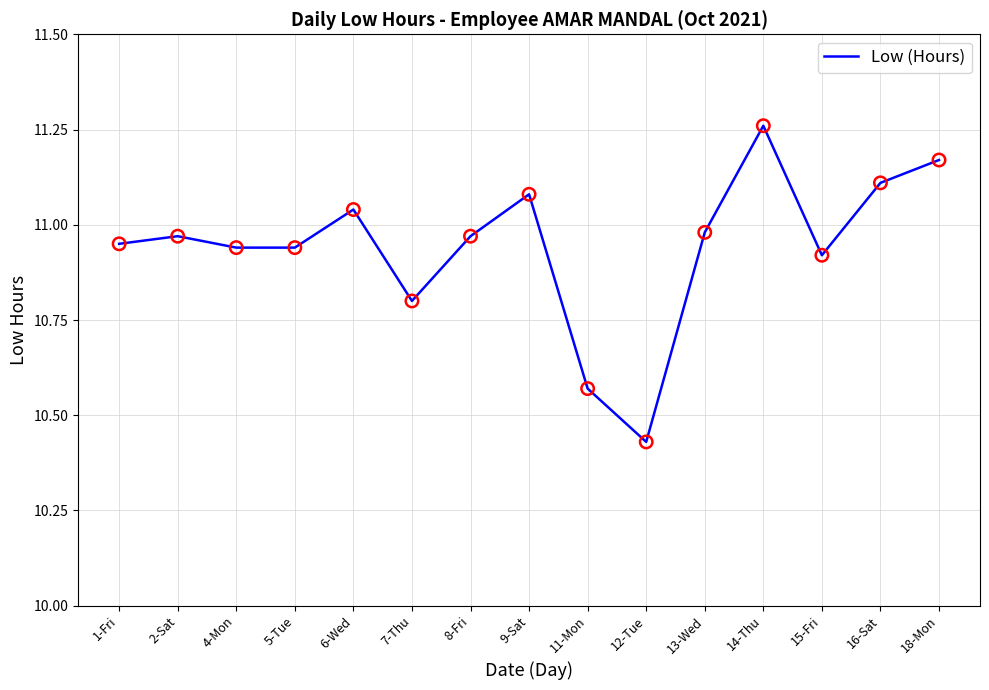

What is the change in value from 1-Fri to 12-Tue?

-0.5